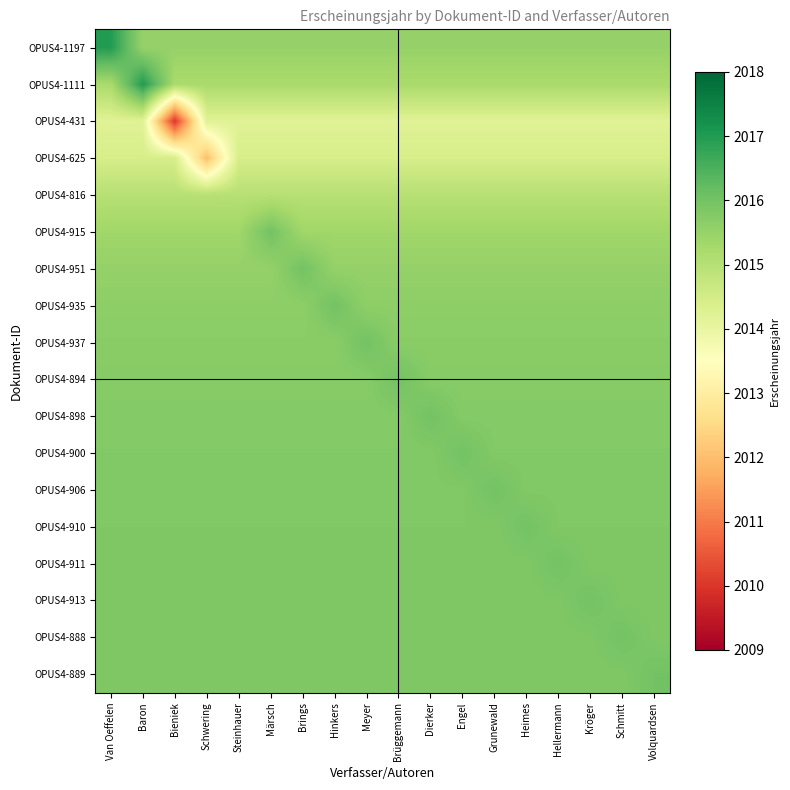

At Märsch, list the series in order from largest to smallest.

OPUS4-915, OPUS4-888, OPUS4-913, OPUS4-911, OPUS4-889, OPUS4-910, OPUS4-906, OPUS4-900, OPUS4-898, OPUS4-894, OPUS4-937, OPUS4-935, OPUS4-951, OPUS4-1197, OPUS4-1111, OPUS4-816, OPUS4-625, OPUS4-431